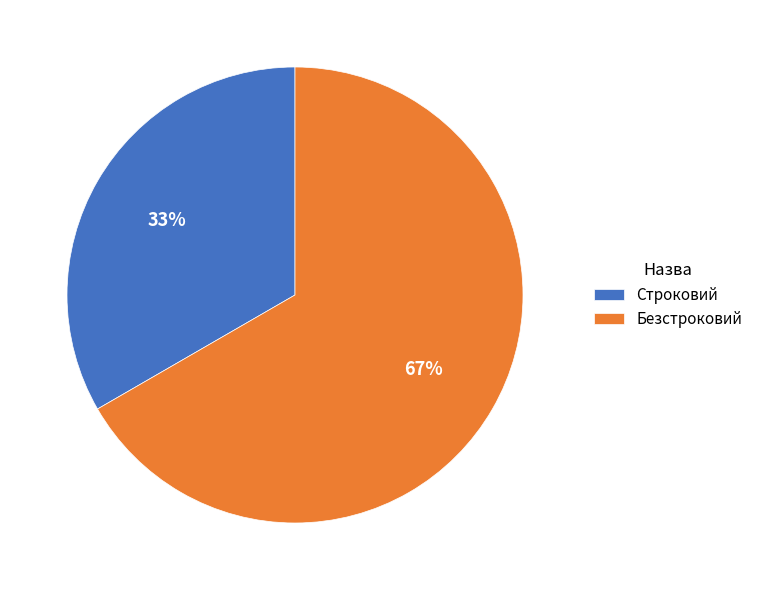

To the nearest percent, what percentage of the pie is Строковий?

33%